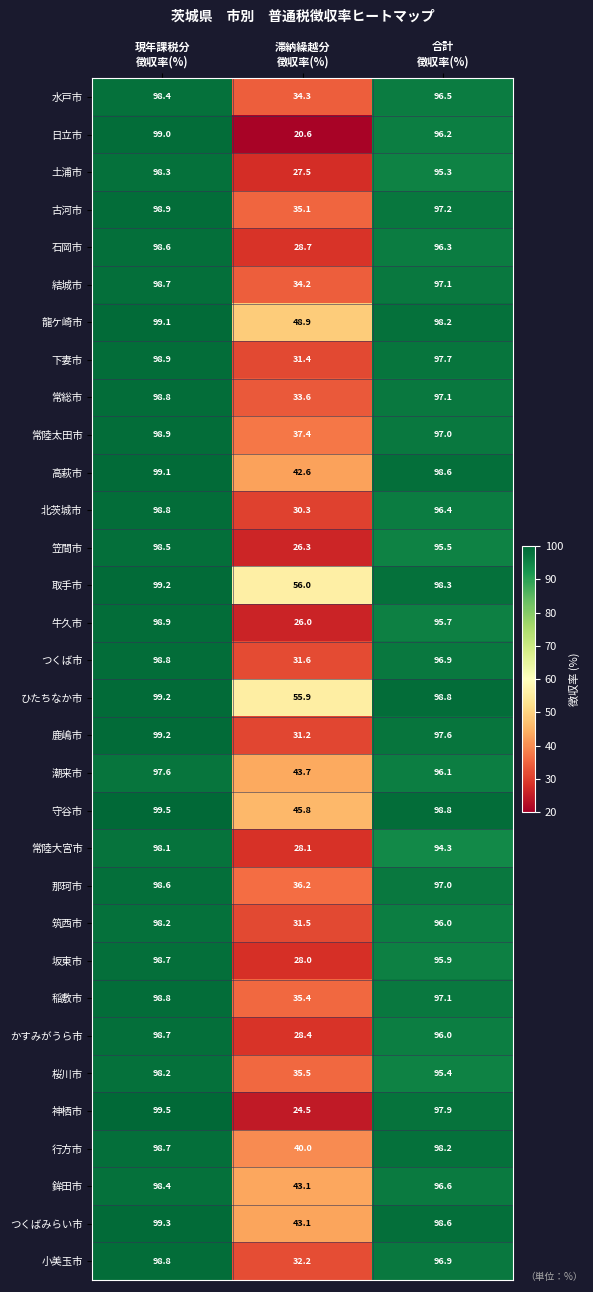

What is the smallest value displayed?

20.6